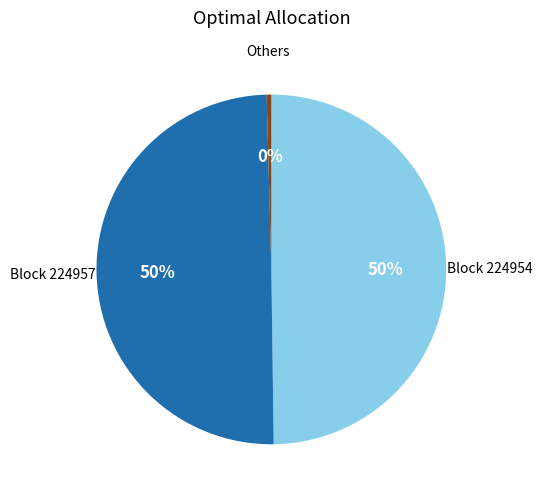

To the nearest percent, what is the average slice percentage?

33%